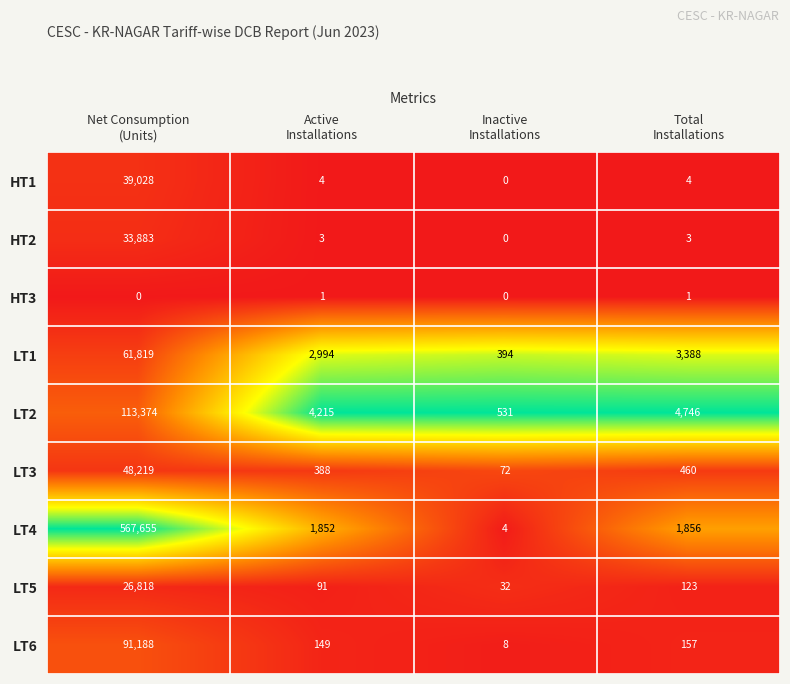

Rank the series by their maximum value, from highest to lowest.

LT4, LT2, LT6, LT1, LT3, HT1, HT2, LT5, HT3